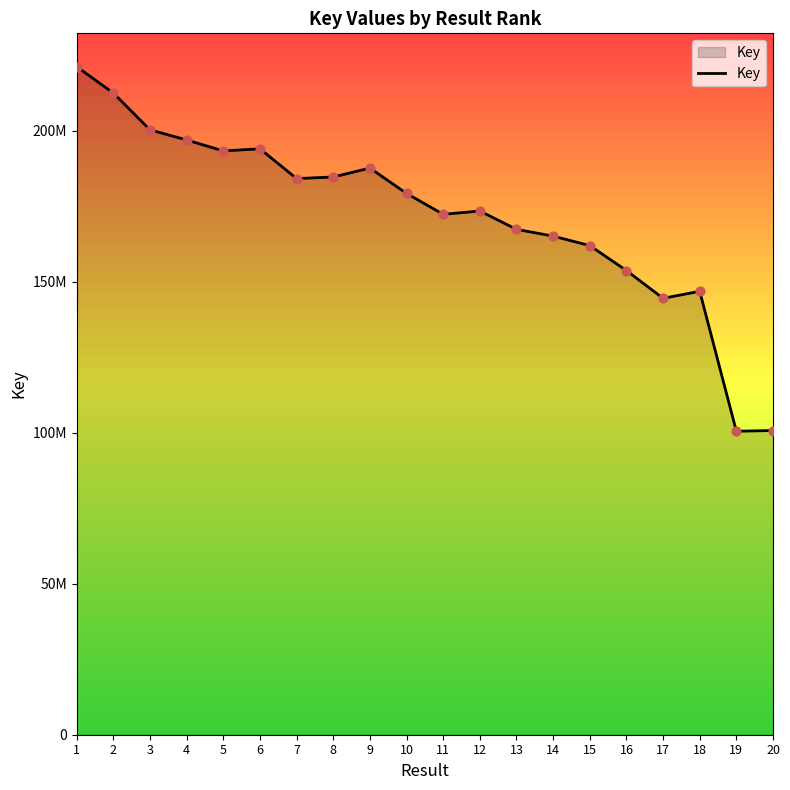

Between 16 and 3, which is larger?

3